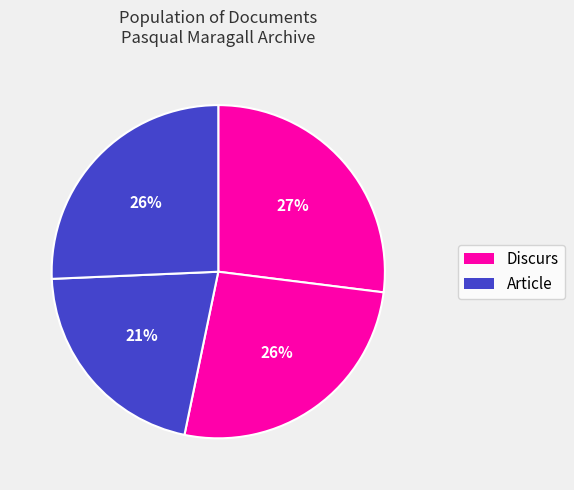

How many slices are in this pie chart?

4